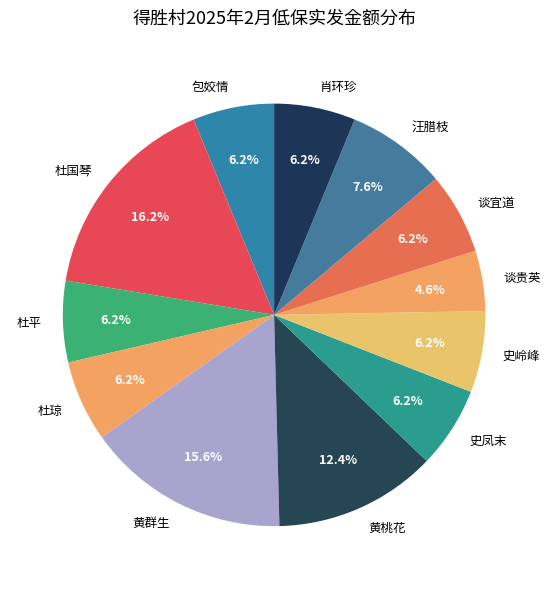

What percentage do 杜国琴 and 谈宜道 together represent?

22.4%